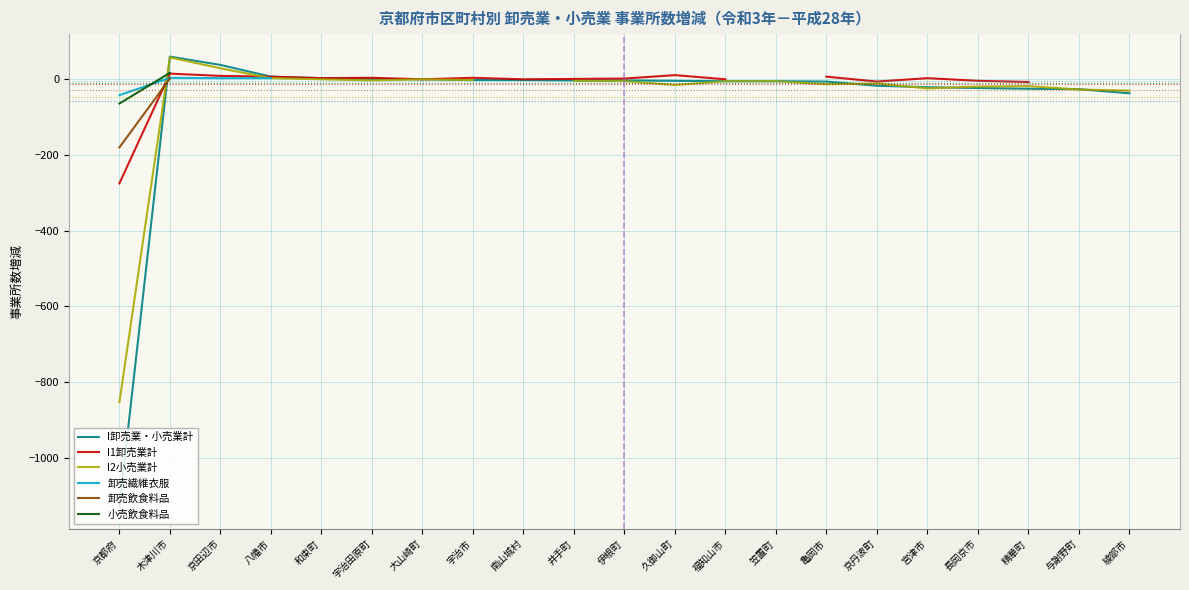

At how many categories does at least one series exceed -576?

21